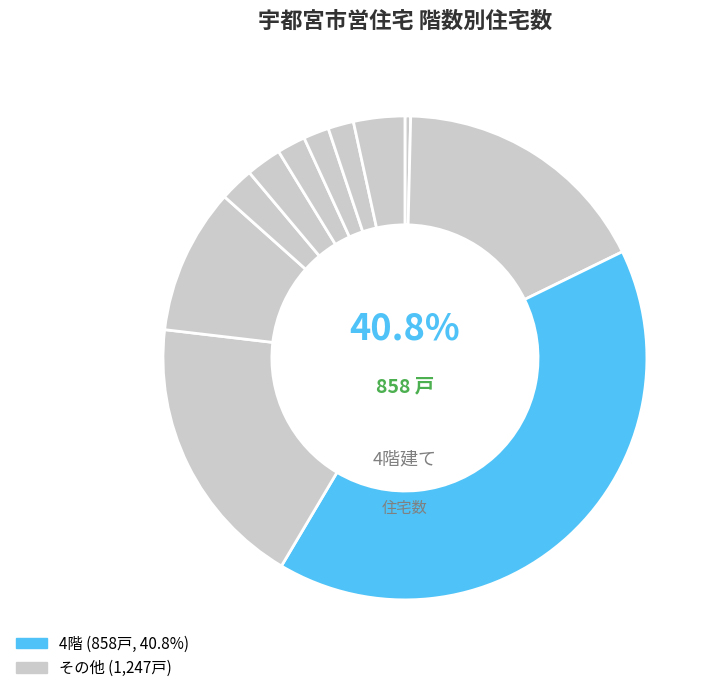

Is the sum of 10 and 7 greater than half?

No